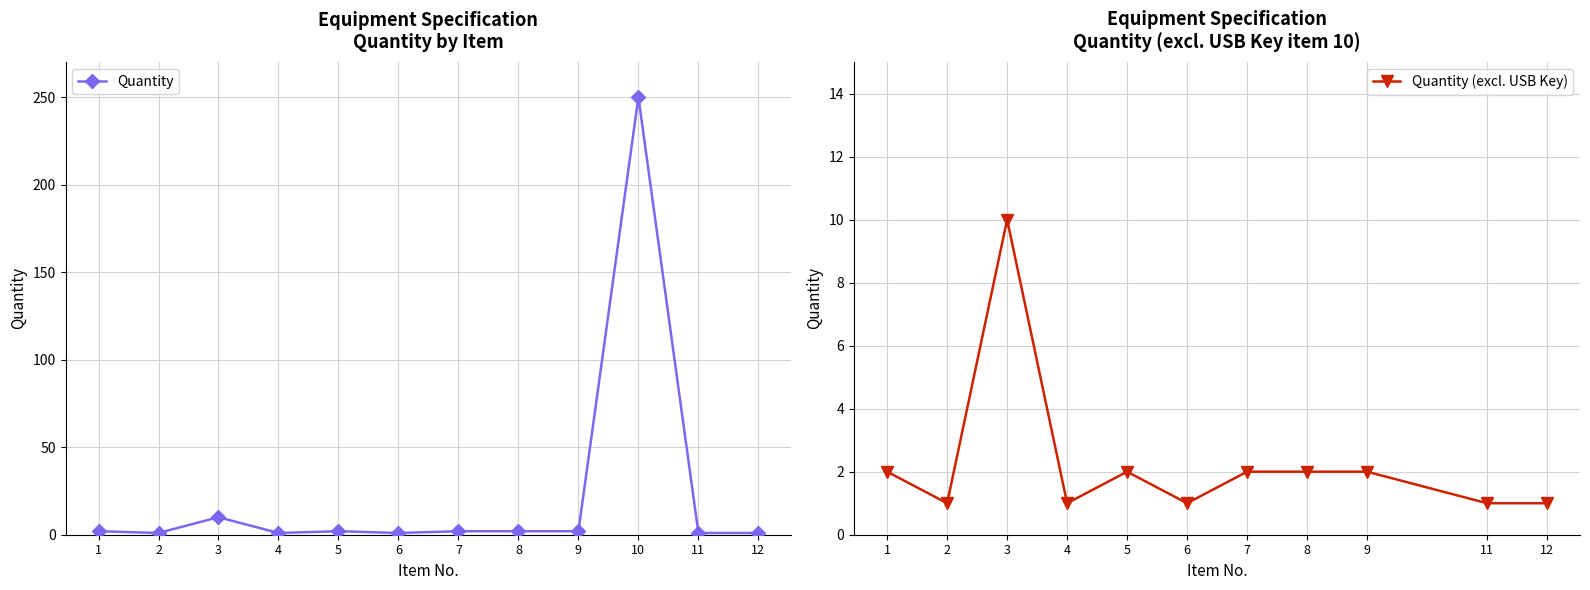

Which label corresponds to the largest value in the chart?

10